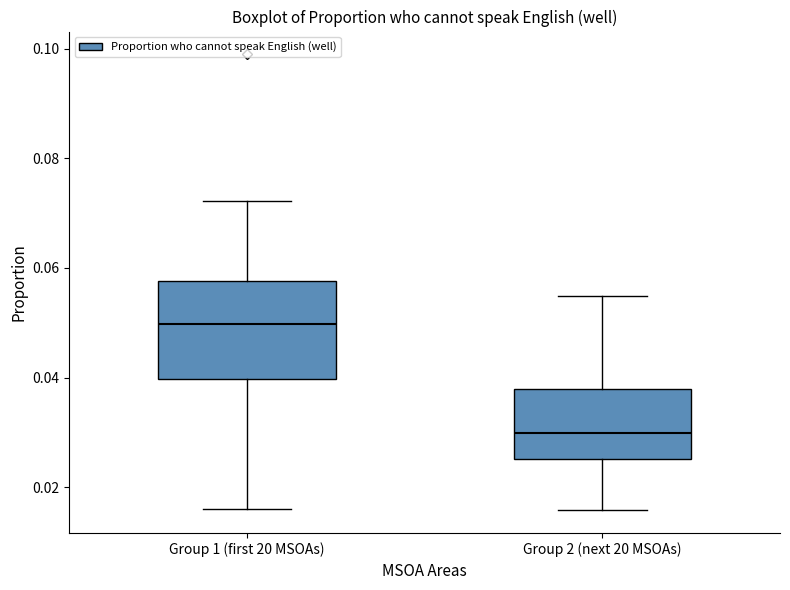

Reading left to right, read every box against the y-axis: the position of its median line, the range the box covers, and the ends of its whiskers. The values are not printed on the chart, so give them approximately, as read against the axis.

Group 1 (first 20 MSOAs): median 0.050, box 0.040 to 0.058, whiskers 0.016 to 0.072
Group 2 (next 20 MSOAs): median 0.030, box 0.026 to 0.038, whiskers 0.016 to 0.054